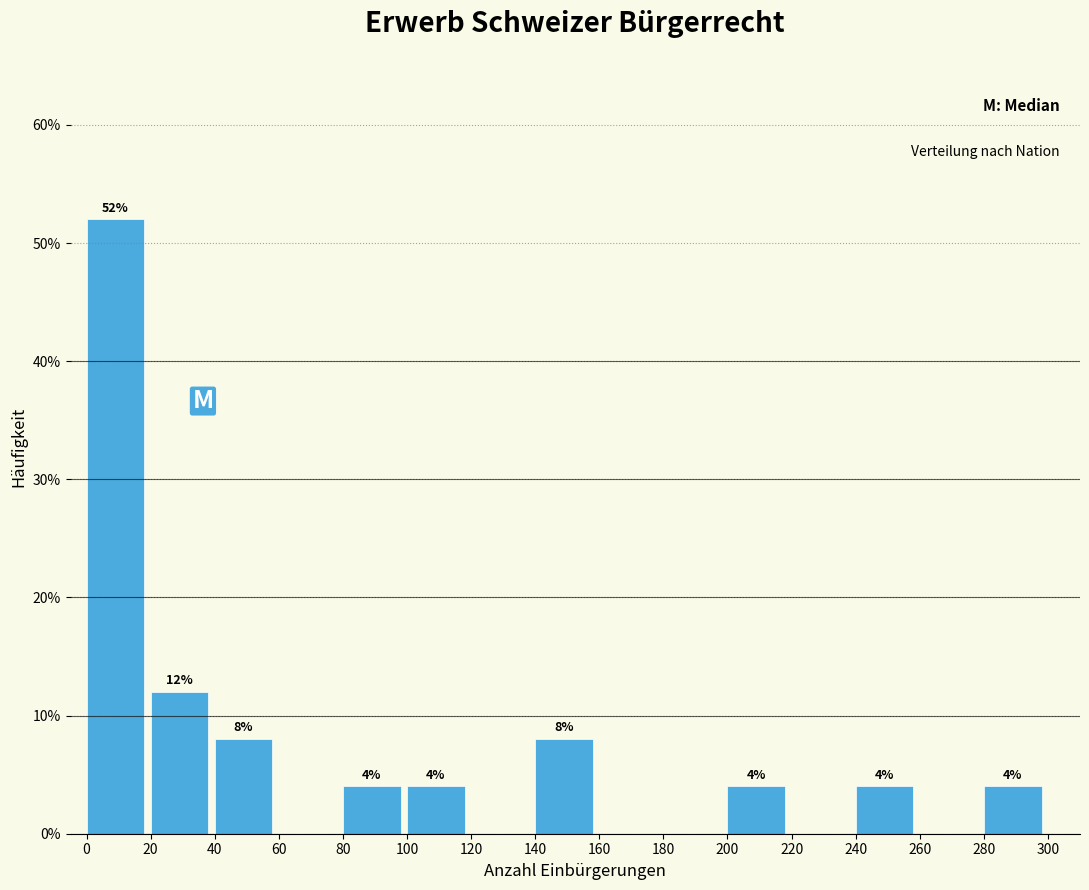

Which range on the x-axis has the tallest bar?

0 to 20